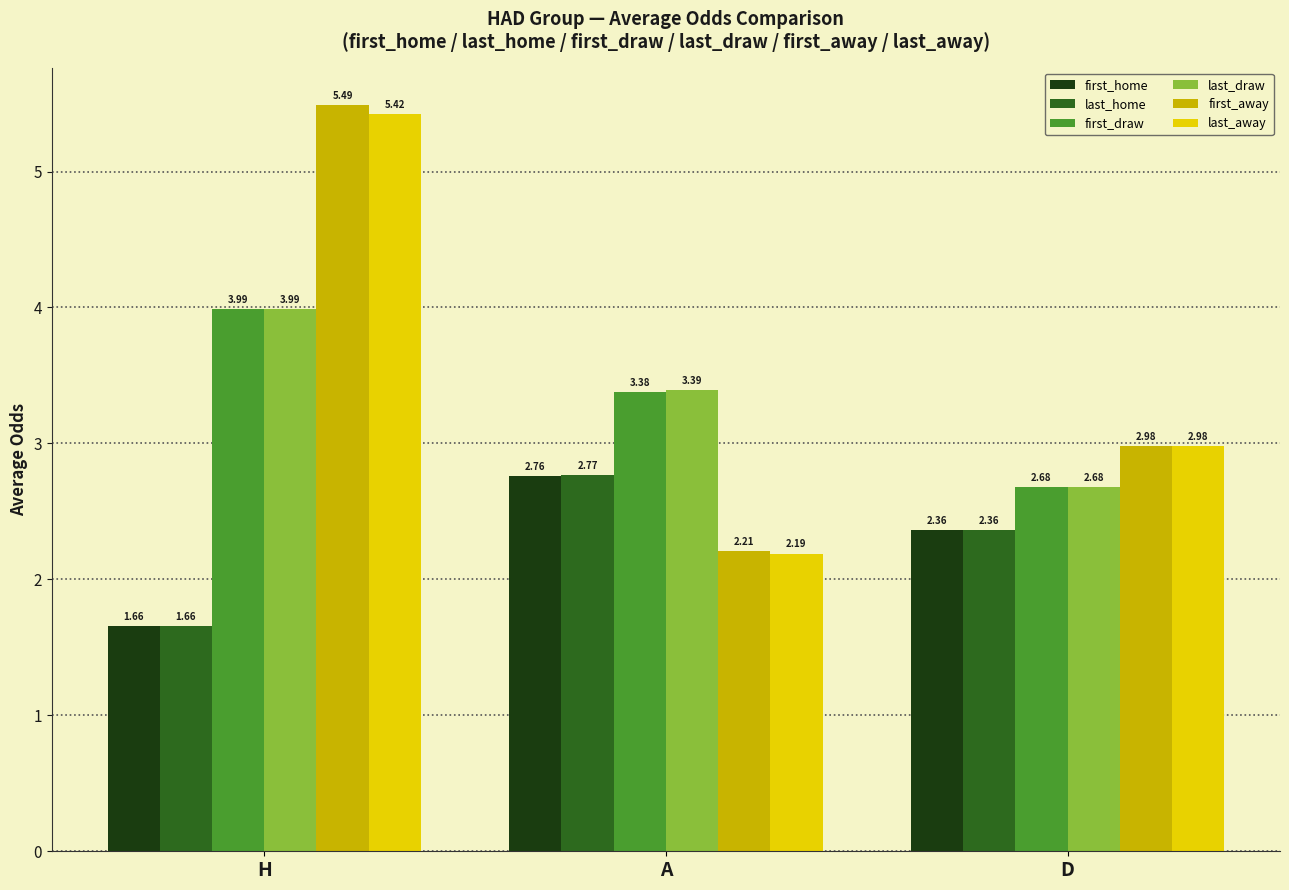

How many bars are there in each group?

6